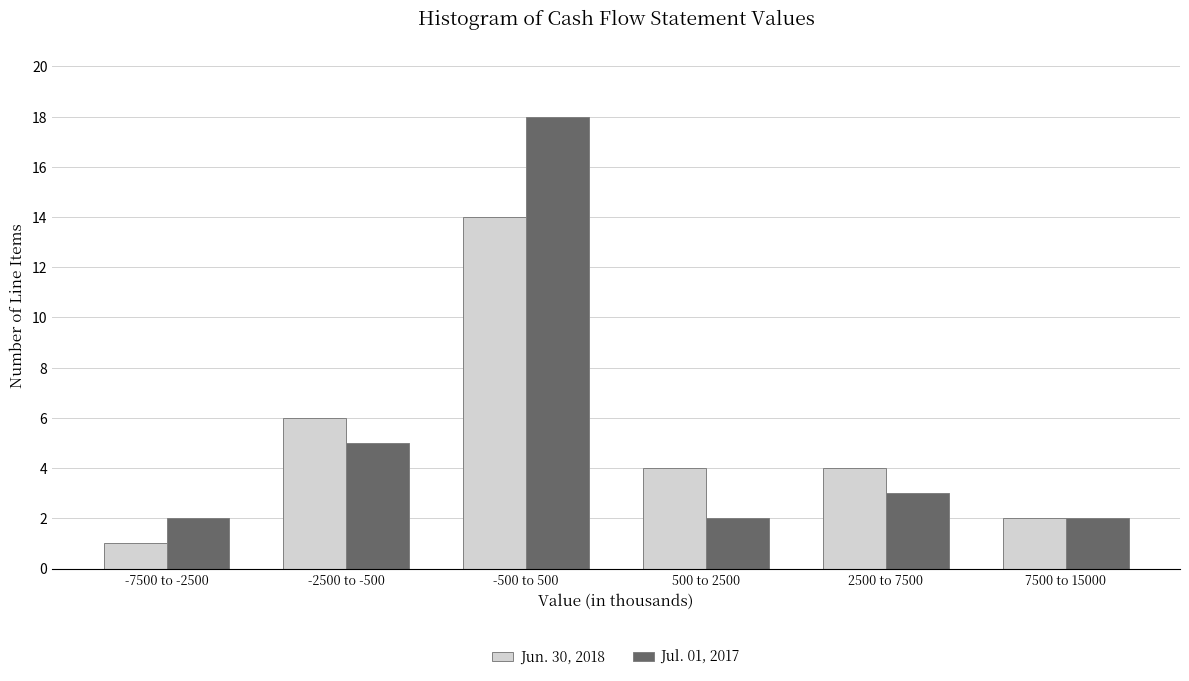

Reading left to right, extract all data points from this chart.

Jun. 30, 2018: -7500 to -2500=1	-2500 to -500=6	-500 to 500=14	500 to 2500=4	2500 to 7500=4	7500 to 15000=2
Jul. 01, 2017: -7500 to -2500=2	-2500 to -500=5	-500 to 500=18	500 to 2500=2	2500 to 7500=3	7500 to 15000=2